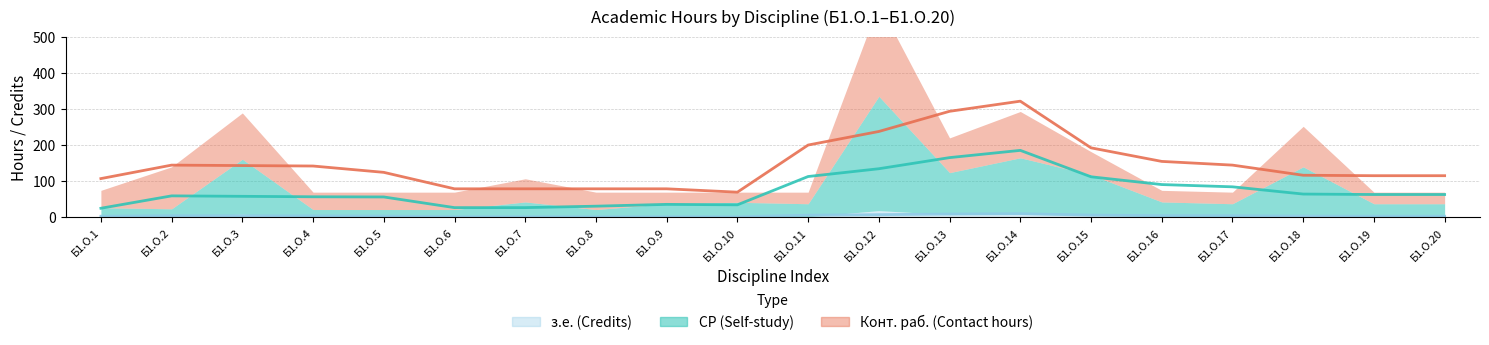

What is the difference between the highest and lowest values at Б1.О.18?

124